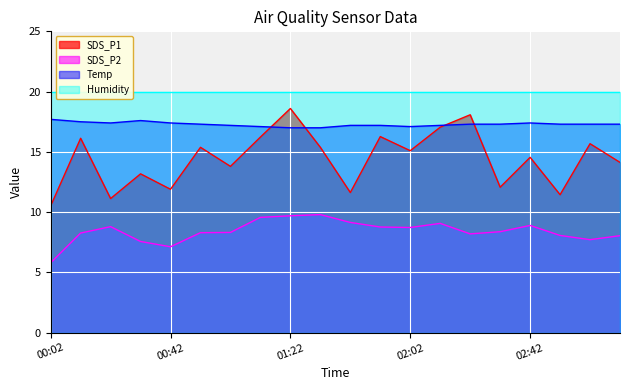

Between 02:52 and 00:42, which is larger?

00:42